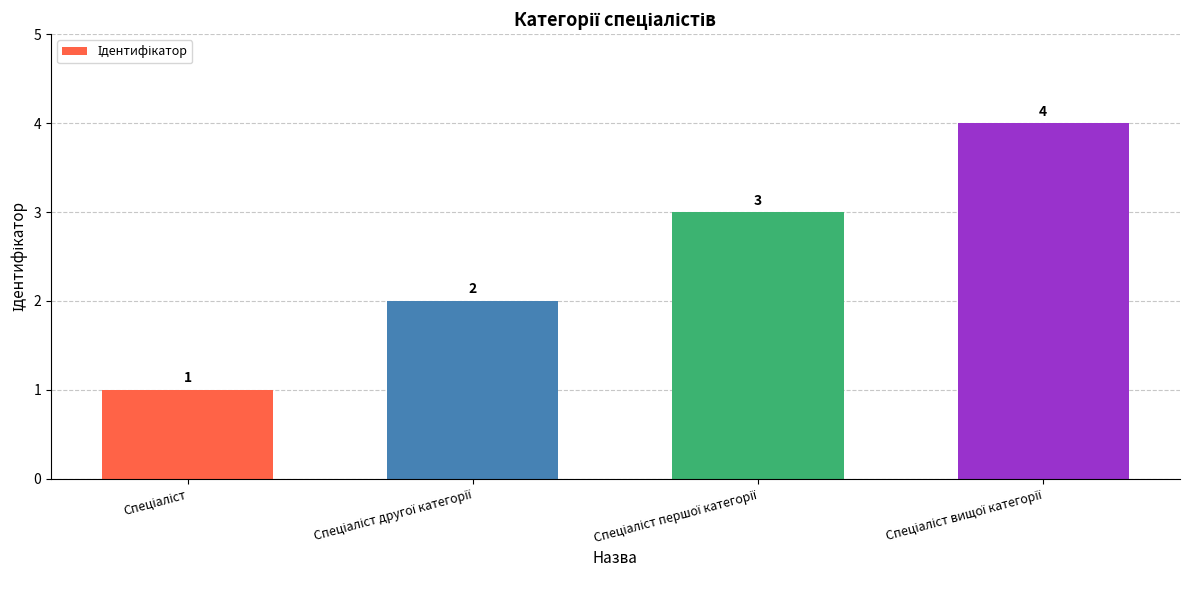

Reading left to right, extract all data points from this chart.

1	2	3	4